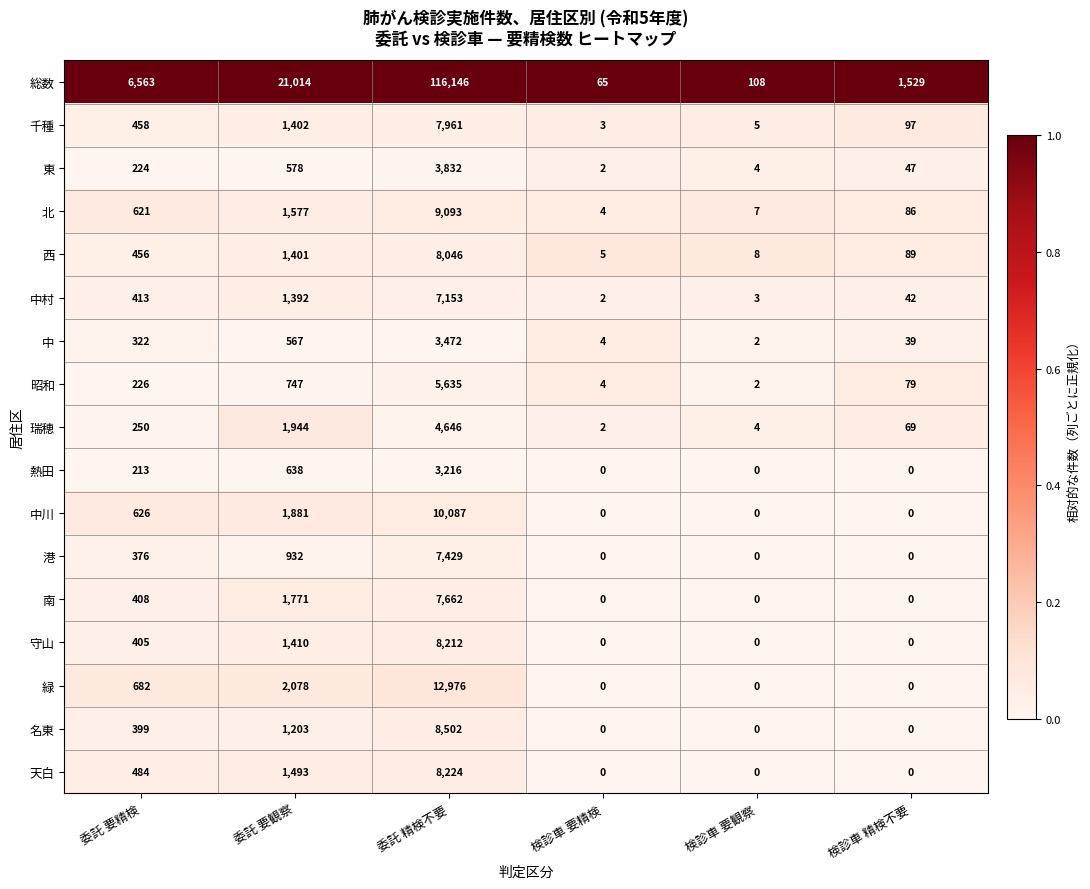

What is the difference between the 瑞穂 values at 委託 要精検 and 検診車 精検不要?

181